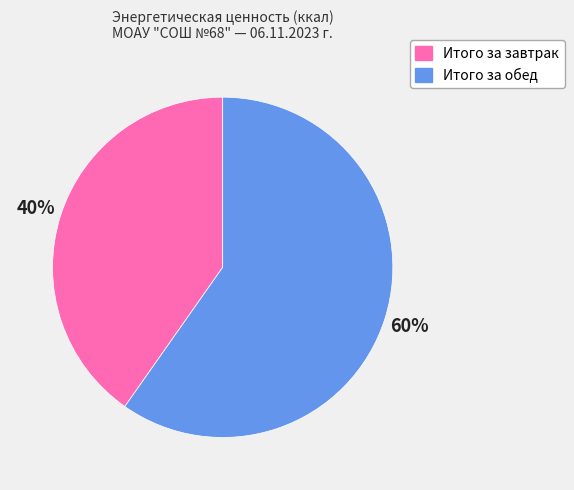

Combined, do Итого за завтрак and Итого за обед account for over 50%?

Yes